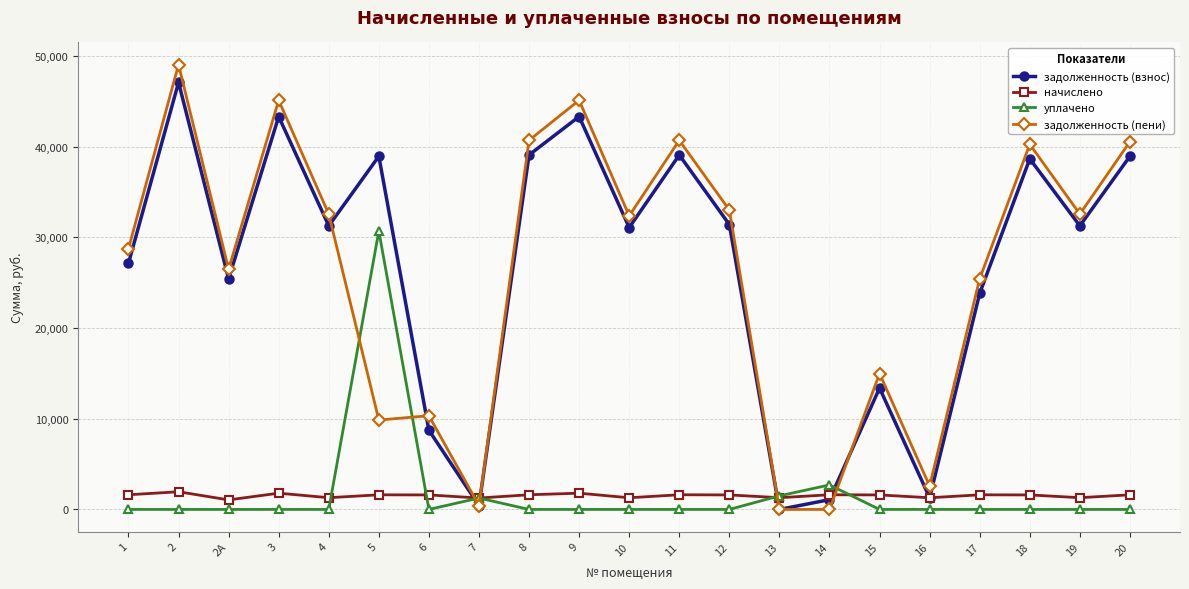

What is the total value across all series at 13?

2794.8